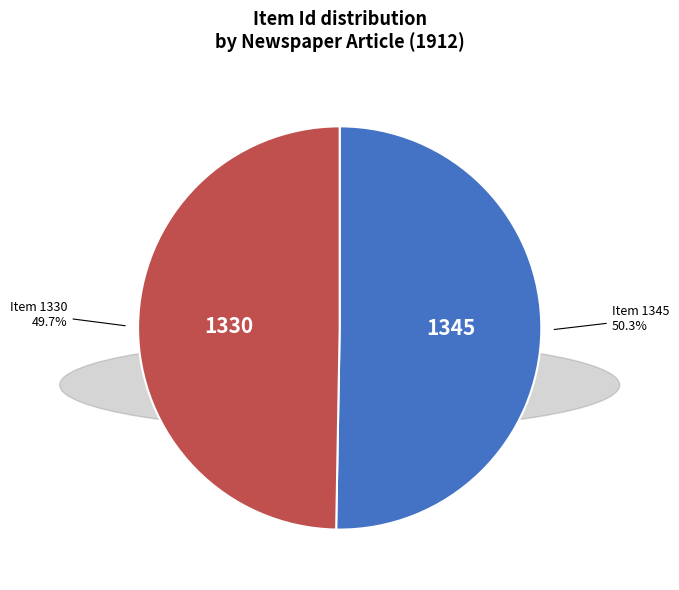

What is the majority slice?

Item 1345